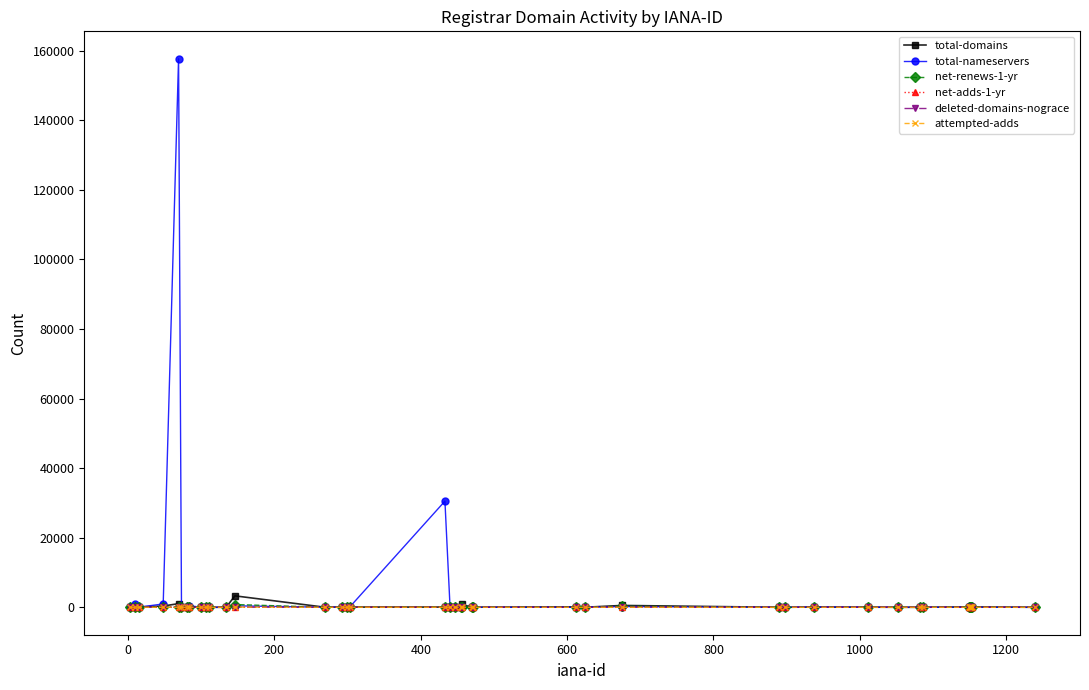

What is the greatest value displayed?

157698